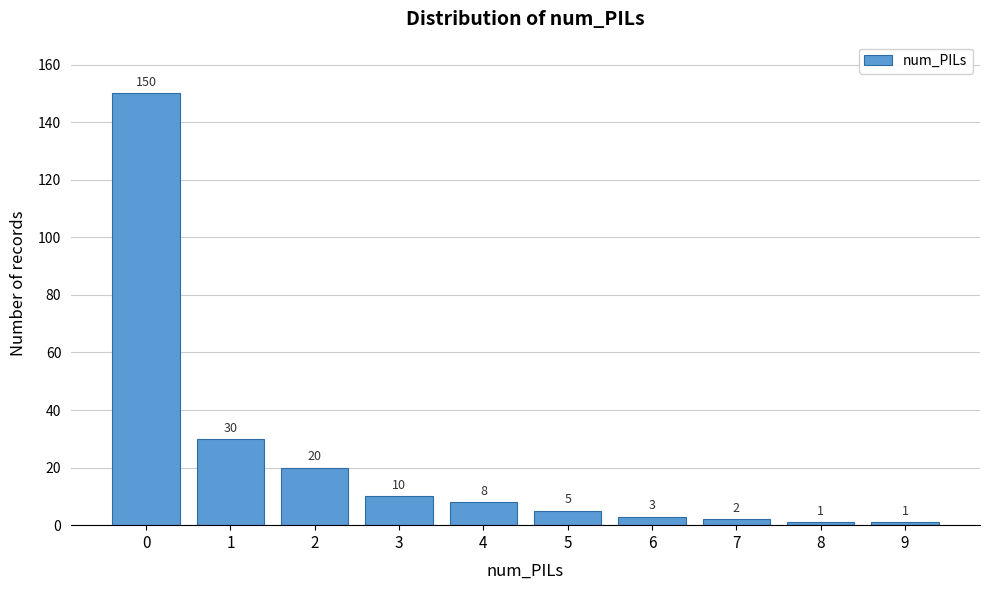

Reading right to left, transcribe all the data shown in this chart.

9=1	8=1	7=2	6=3	5=5	4=8	3=10	2=20	1=30	0=150